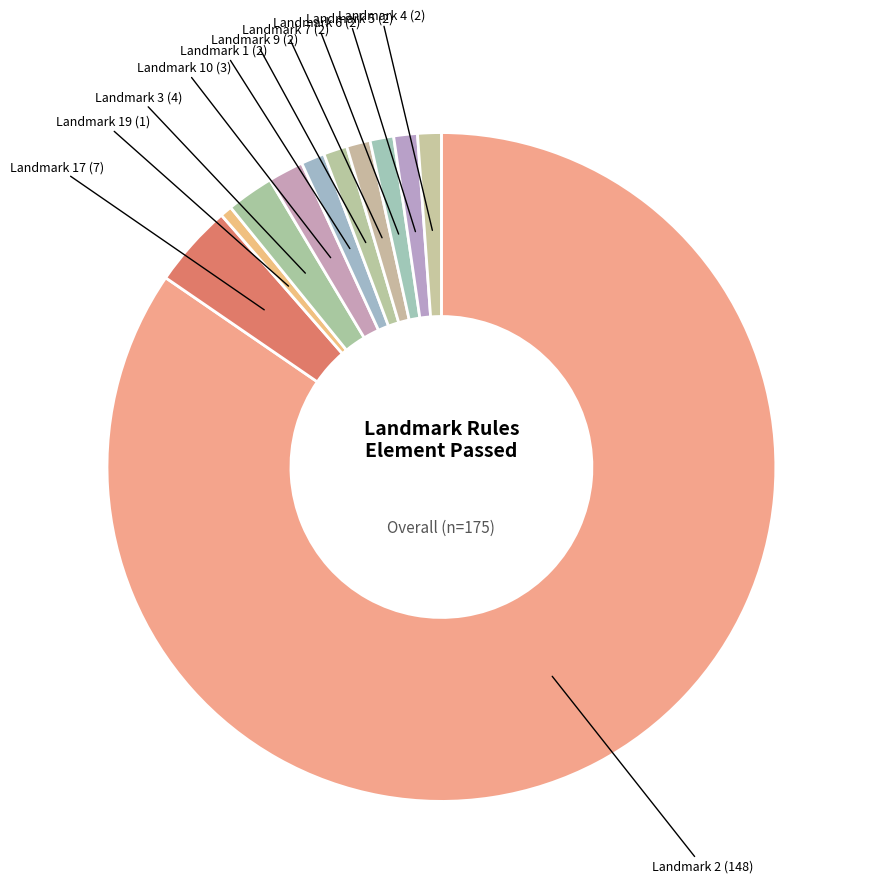

How many slices are in this pie chart?

11